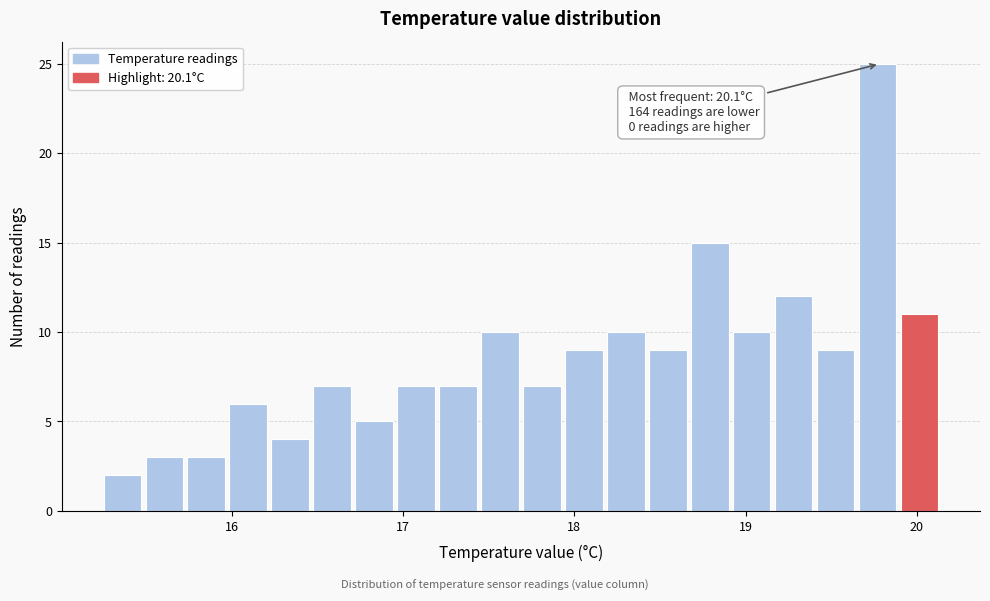

Around what value on the x-axis is the tallest bar? Give the approximate position of its centre, as read against the axis.

19.8